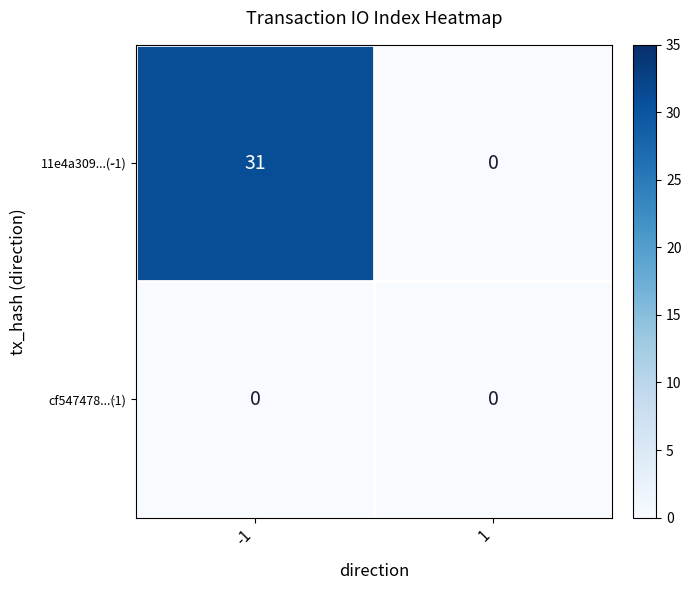

What is the maximum value shown in the chart?

31